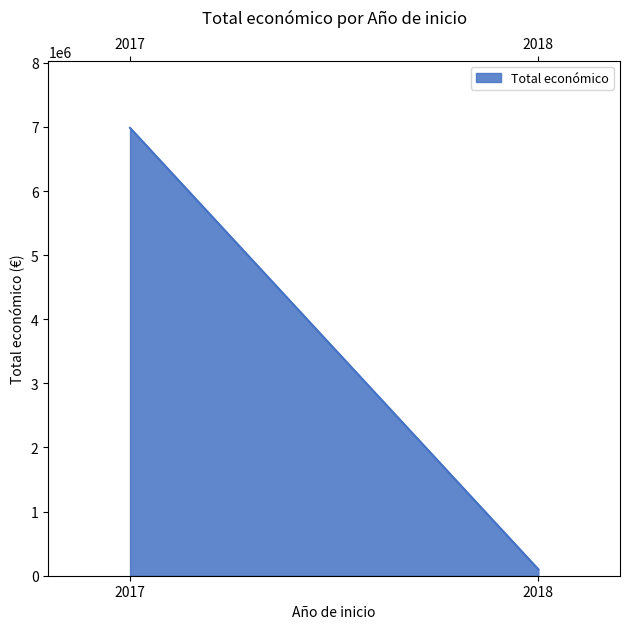

What is the label of the 2nd point from the right?

2017